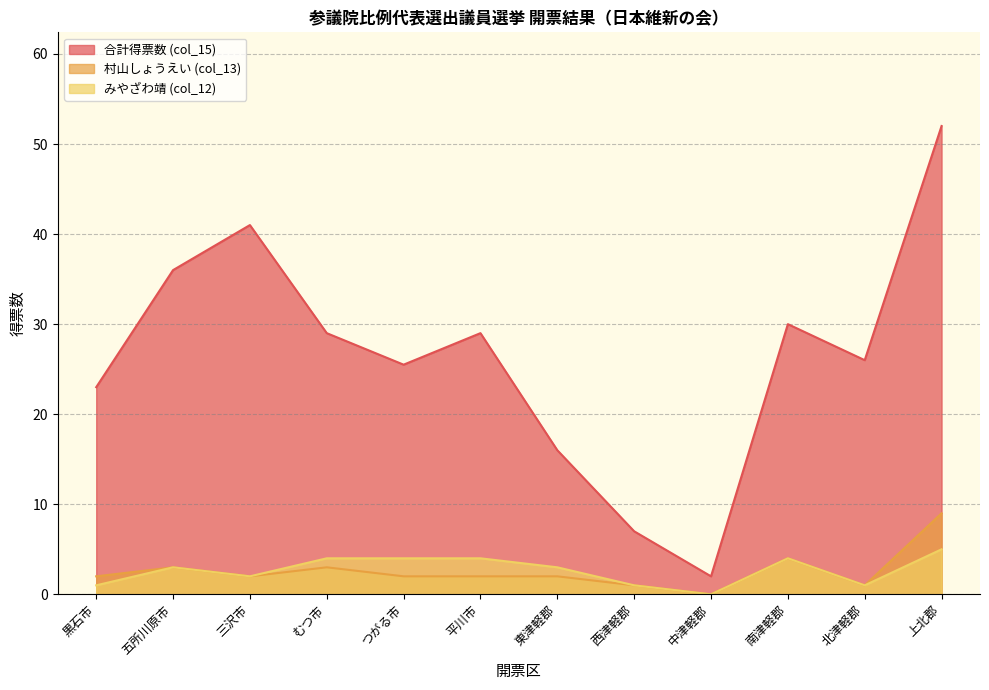

Reading right to left, transcribe all the data shown in this chart.

col_15: 上北郡=52.0	北津軽郡=26.0	南津軽郡=30.0	中津軽郡=2.0	西津軽郡=7.0	東津軽郡=16.0	平川市=29.0	つがる市=25.5	むつ市=29.0	三沢市=41.0	五所川原市=36.0	黒石市=23.0
col_13: 上北郡=9.0	北津軽郡=1.0	南津軽郡=4.0	中津軽郡=0.0	西津軽郡=1.0	東津軽郡=2.0	平川市=2.0	つがる市=2.0	むつ市=3.0	三沢市=2.0	五所川原市=3.0	黒石市=2.0
col_12: 上北郡=5.0	北津軽郡=1.0	南津軽郡=4.0	中津軽郡=0.0	西津軽郡=1.0	東津軽郡=3.0	平川市=4.0	つがる市=4.0	むつ市=4.0	三沢市=2.0	五所川原市=3.0	黒石市=1.0